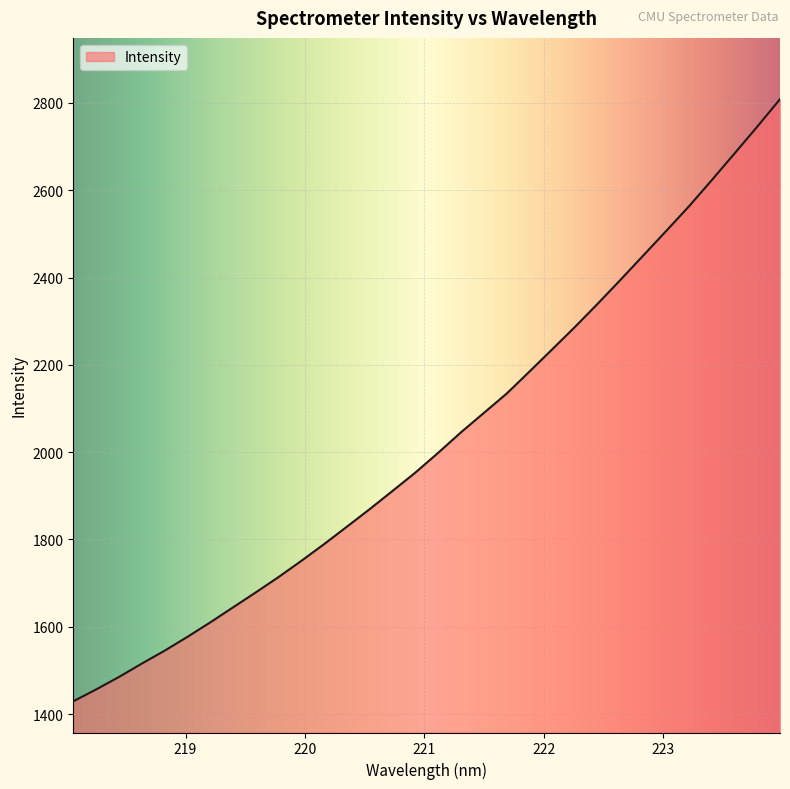

What is the greatest value displayed?

2808.6